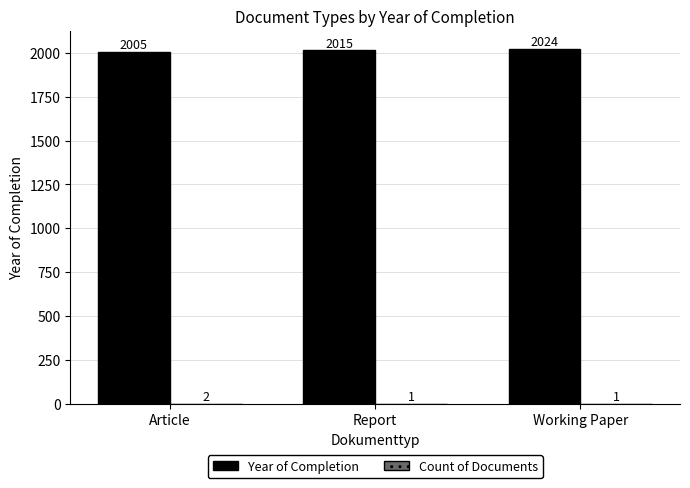

Which series changed the most between Article and Working Paper?

Year of Completion